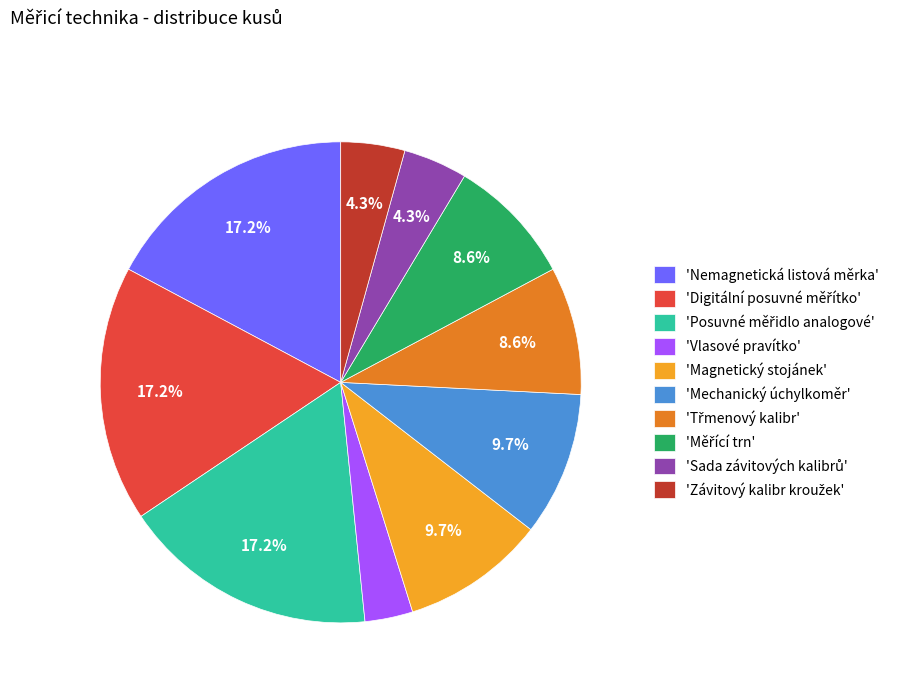

Is there any slice that represents more than half of the pie?

No